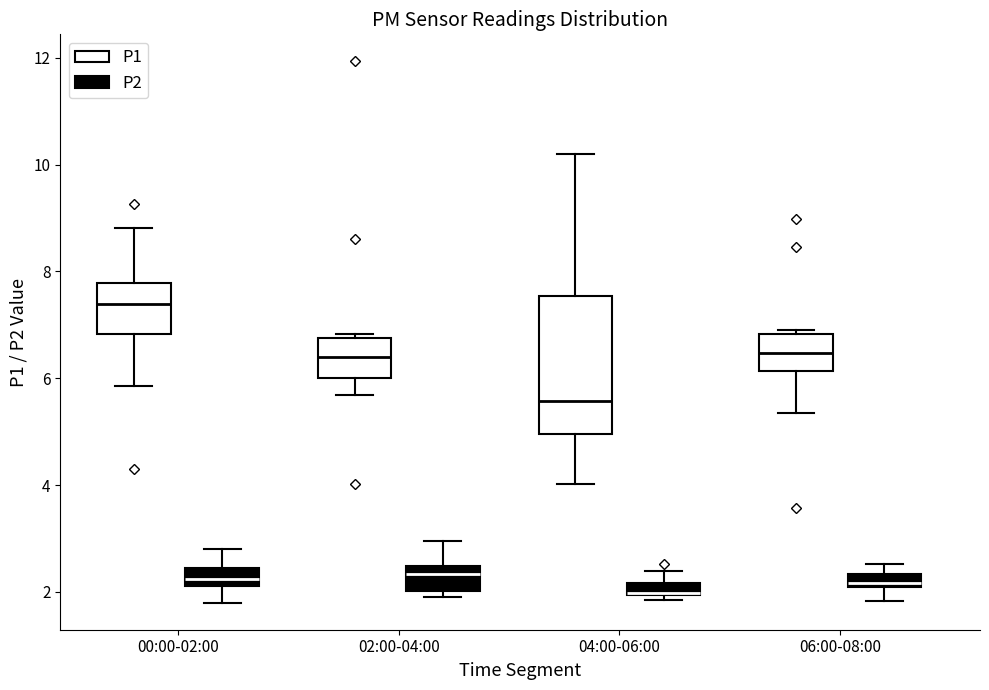

Where is the upper edge of the box for 02:00-04:00 (P2) on the y-axis? The values are not printed on the chart, so give them approximately, as read against the axis.

2.4